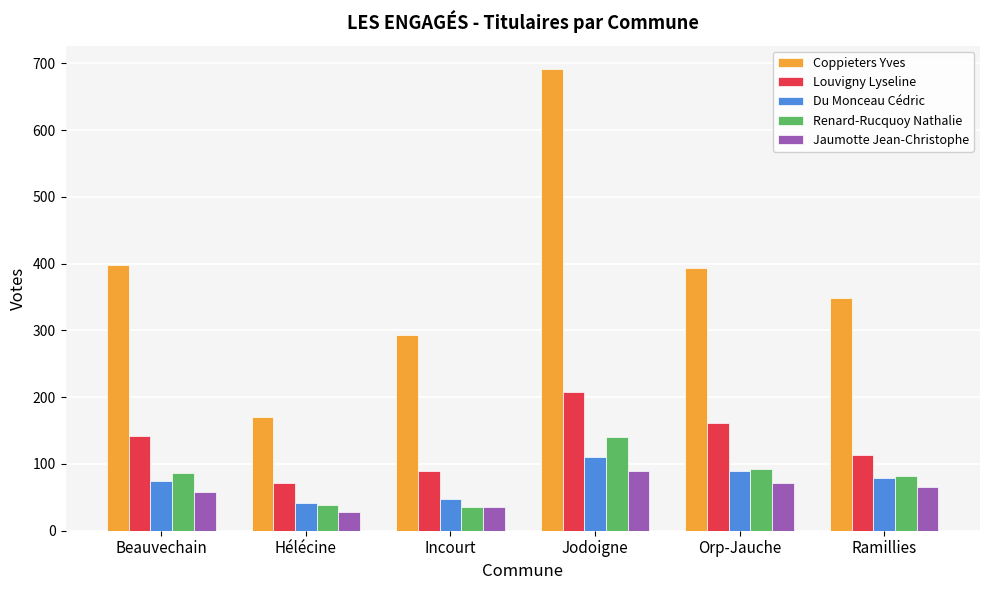

How many groups of bars are there?

6